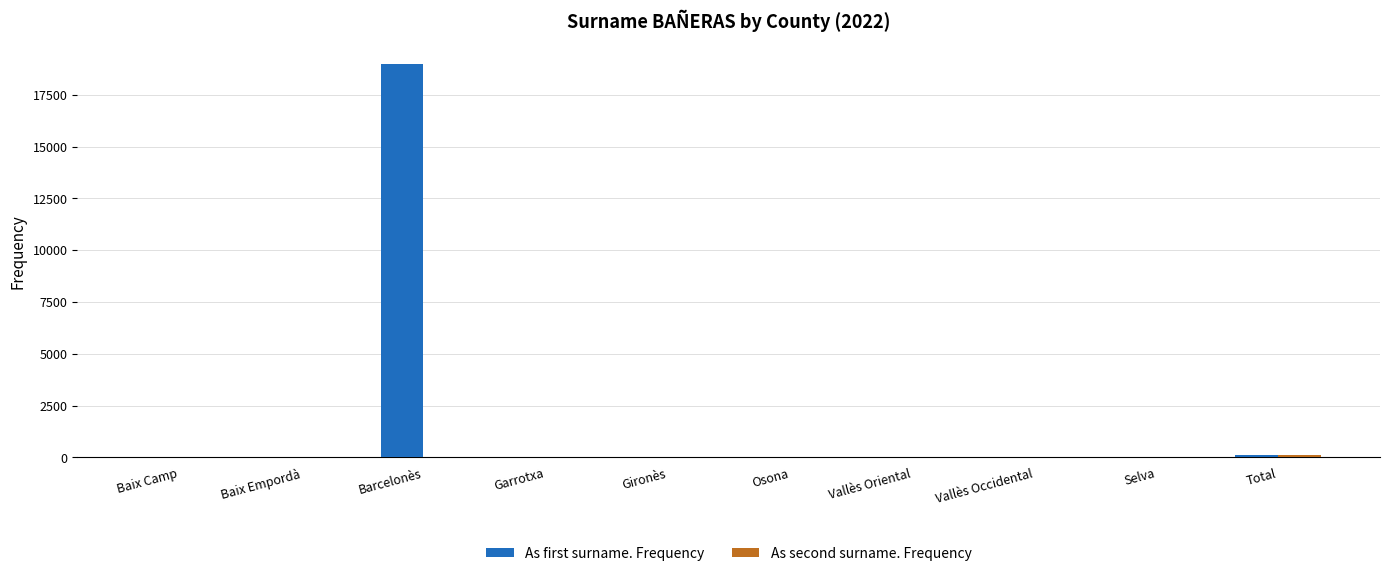

Does the chart contain stacked bars?

No